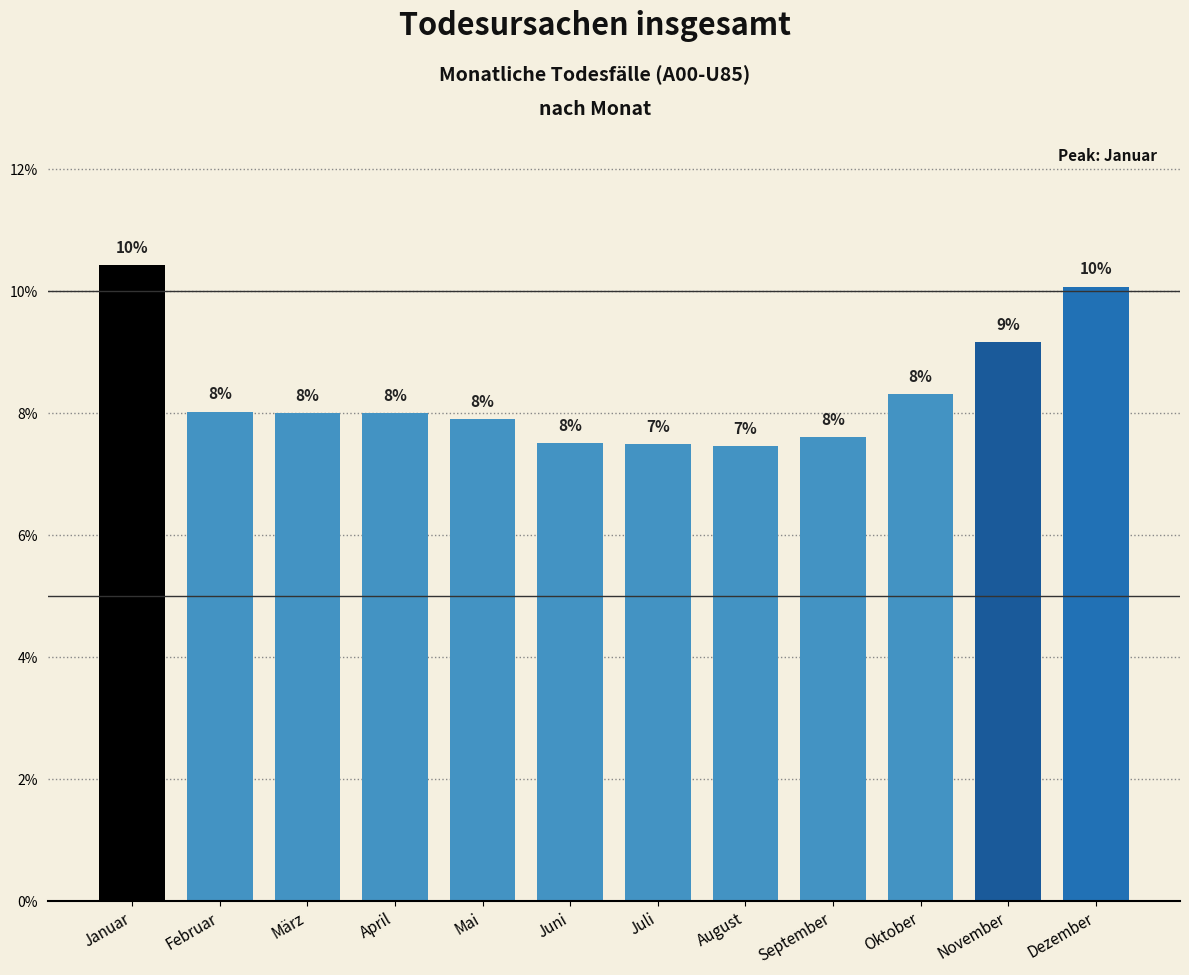

Which has a higher value, August or Februar?

Februar